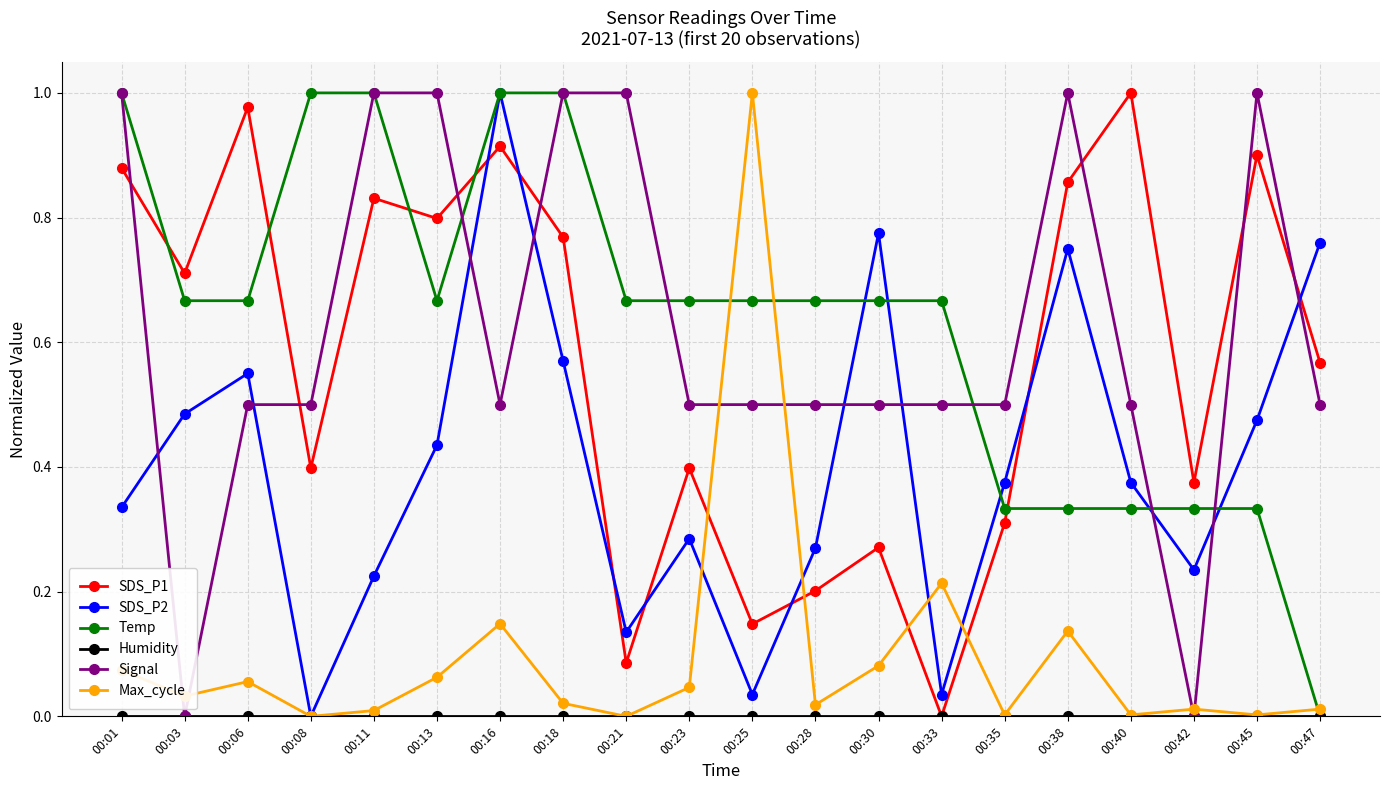

What is the total value across all series at 00:38?

3.1